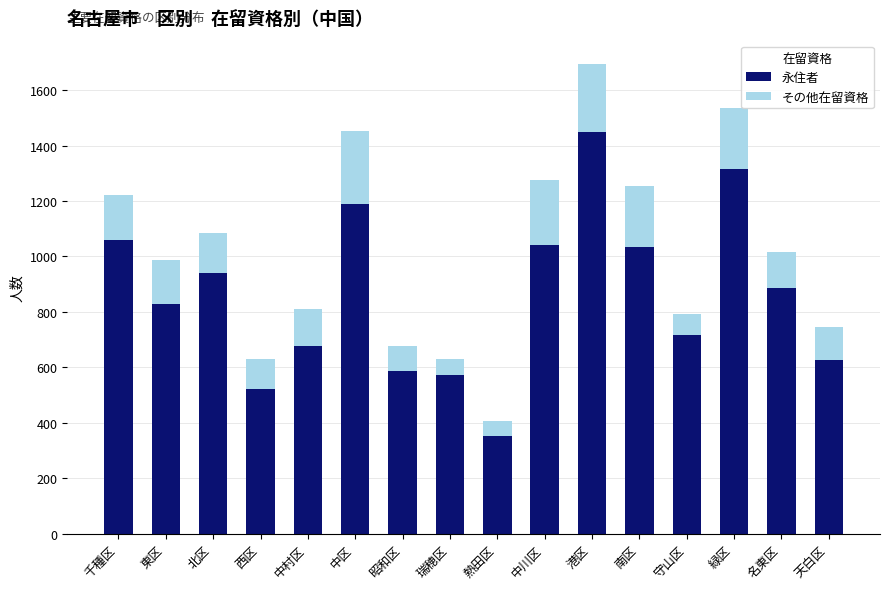

The 永住者 series shows 1262 at 東区. True or false?

False